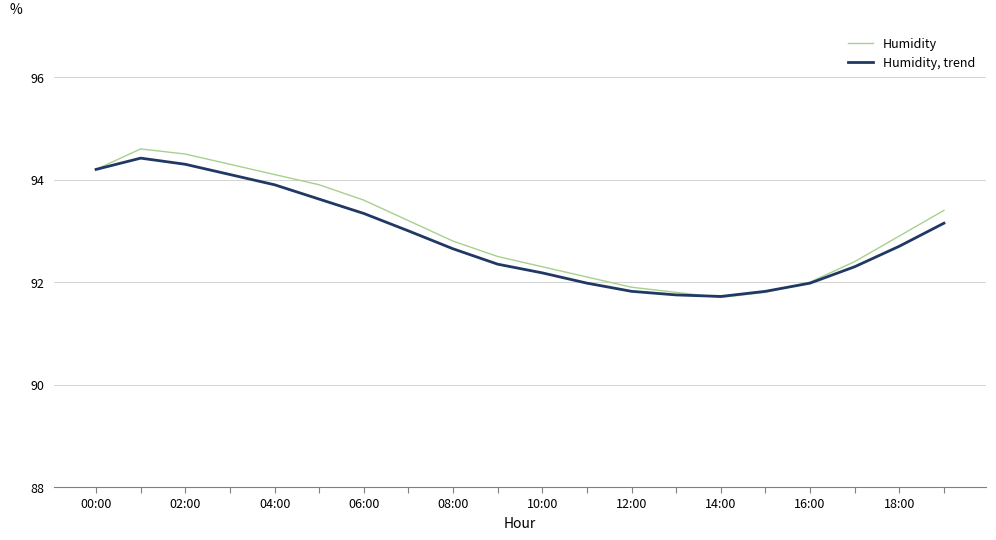

List the series in order of their overall mean, lowest first.

Humidity, trend, Humidity